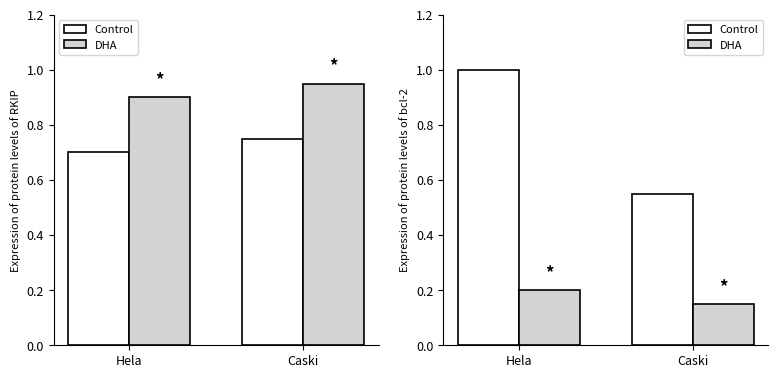

What is the sum of the DHA values at Caski and Hela?

0.3